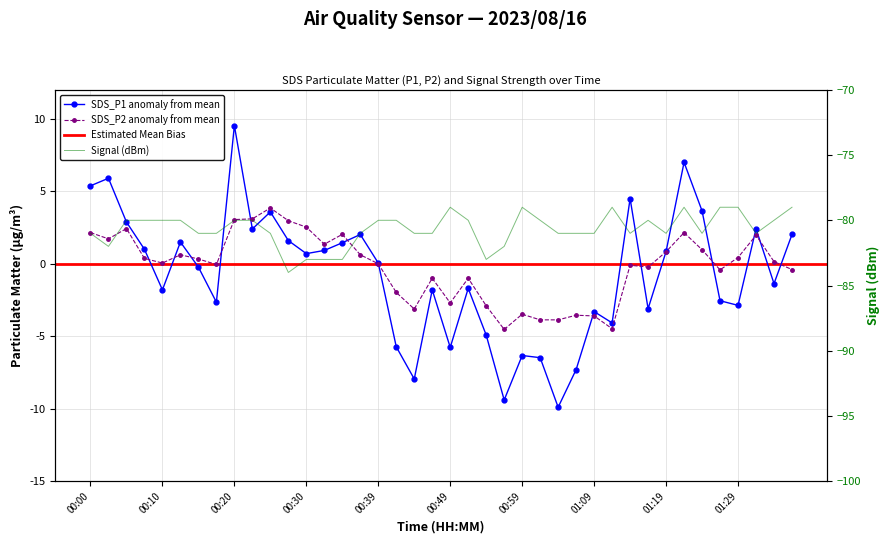

How many interior local peaks does the SDS_P2 series have?

11